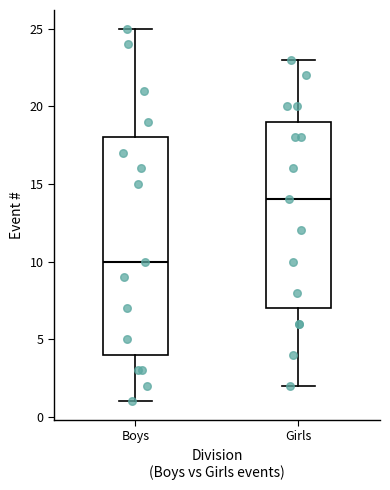

Reading left to right, read every box against the y-axis: the position of its median line, the range the box covers, and the ends of its whiskers. The values are not printed on the chart, so give them approximately, as read against the axis.

Boys: median 10, box 4 to 18, whiskers 1 to 25
Girls: median 14, box 7 to 19, whiskers 2 to 23